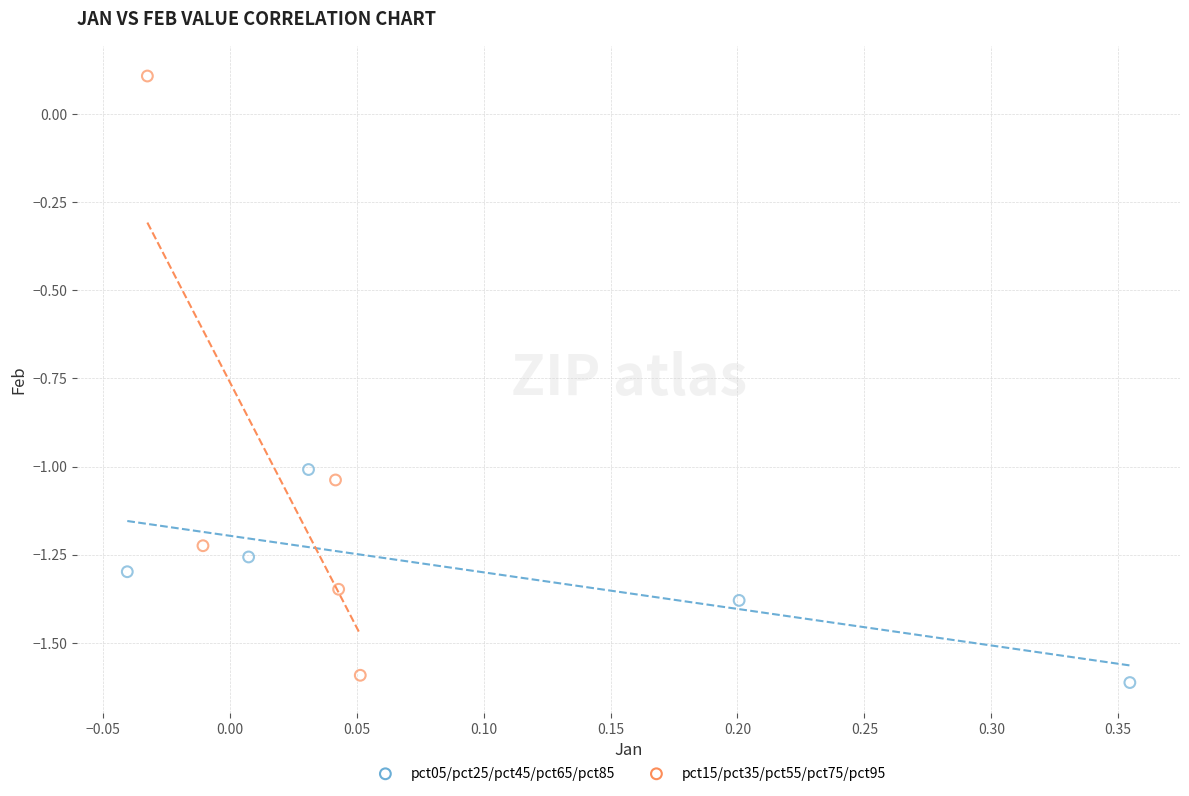

Which series contains the highest Y value?

pct15/pct35/pct55/pct75/pct95